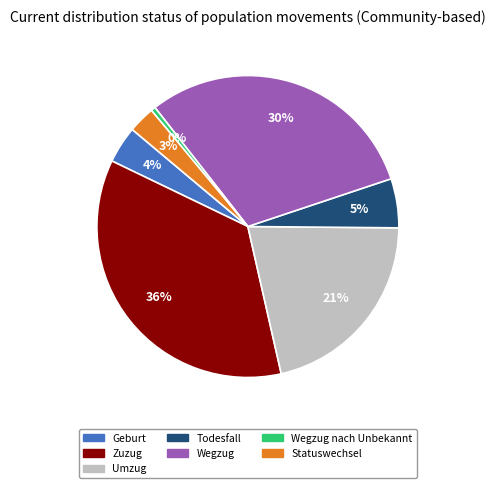

Is there any slice that represents more than half of the pie?

No